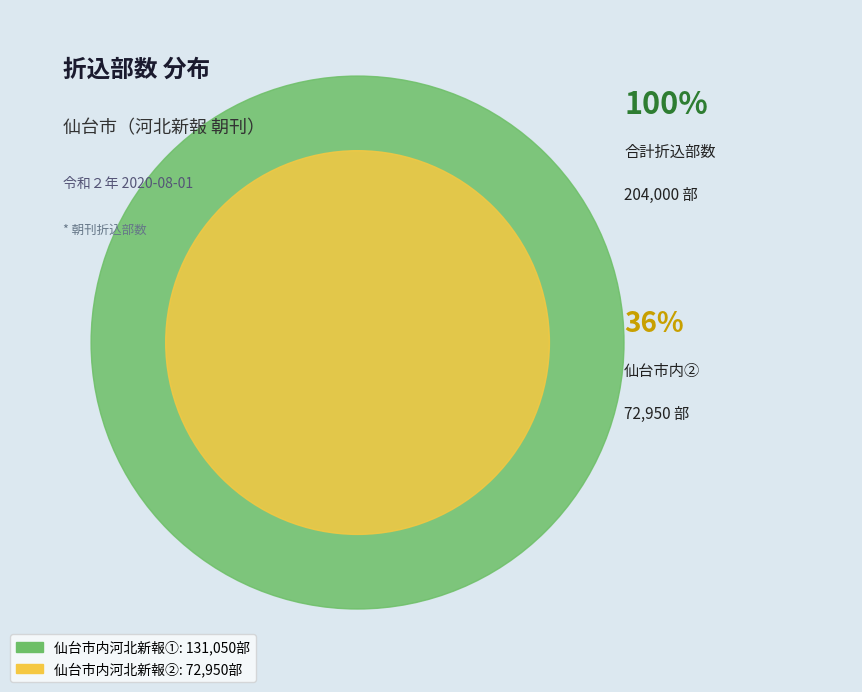

Combined, what portion of the pie is 仙台市内河北新報① and 仙台市内河北新報②?

100.0%